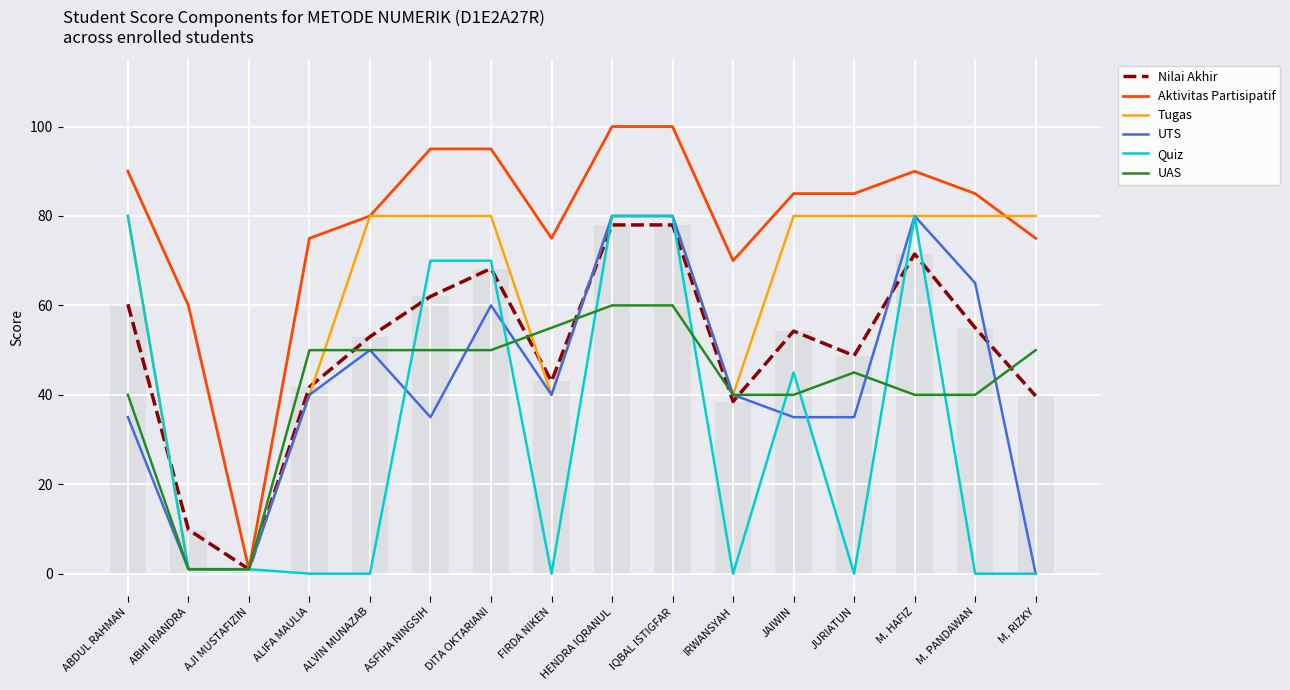

What is the label of the 7th bar from the left?

DITA OKTARIANI